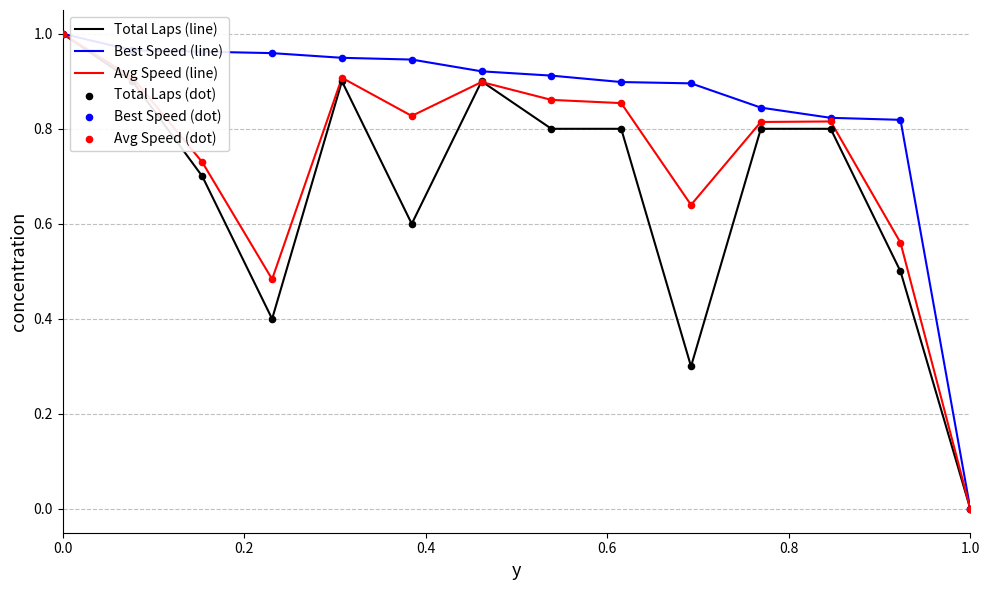

List the series in order of their overall mean, highest first.

Best Speed (line), Avg Speed (line), Total Laps (line)